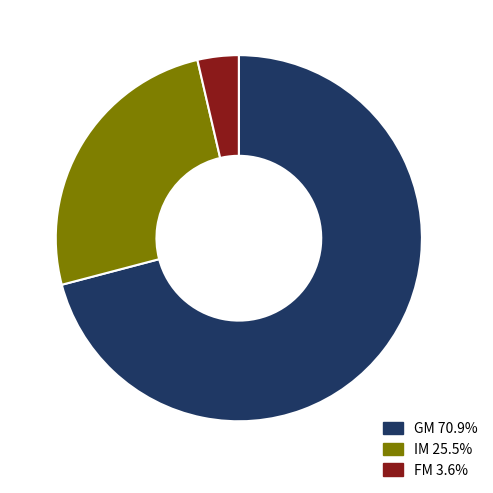

Between FM and GM, which is larger?

GM